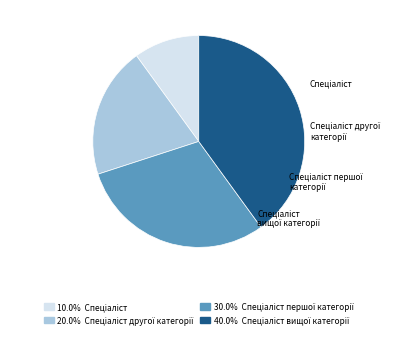

What is the largest slice in the pie chart?

Спеціаліст вищої категорії